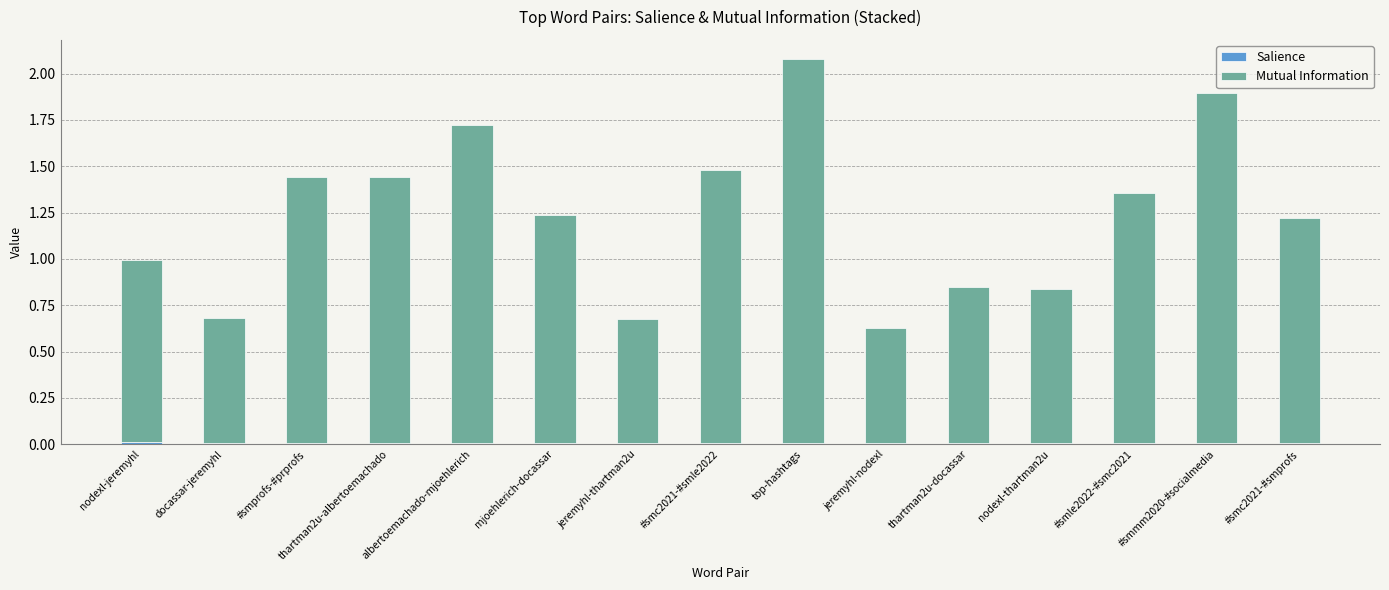

At which category is the sum across all series the highest?

top-hashtags